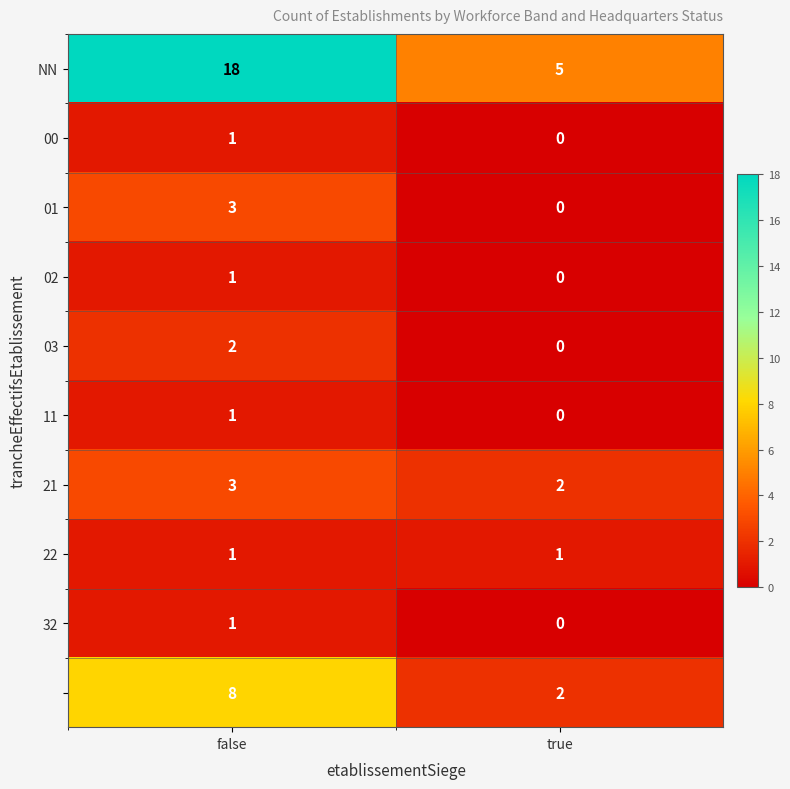

What is the spread (max minus min) of values at true?

5